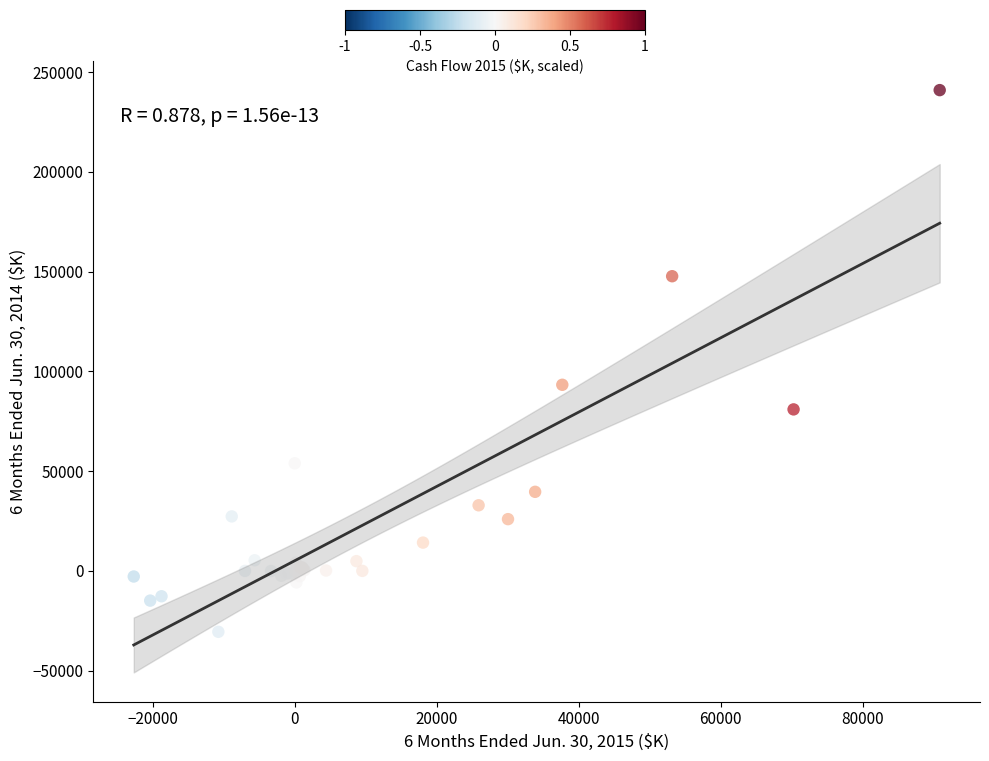

What Y value in the scatter plot is closest to 105241?

93295